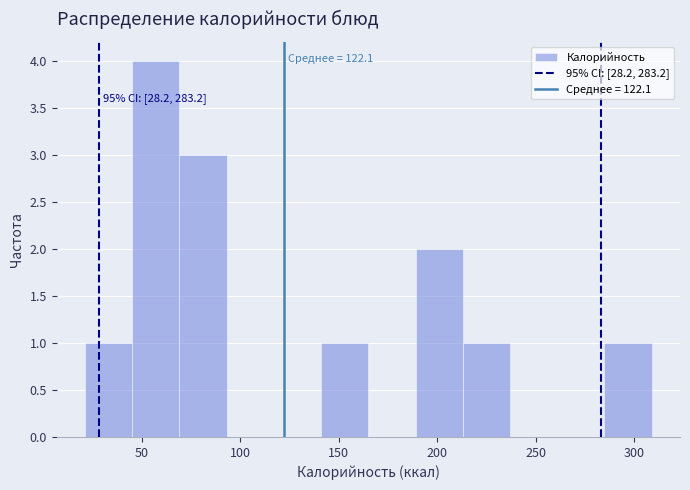

Which range on the x-axis has the tallest bar?

45 to 69